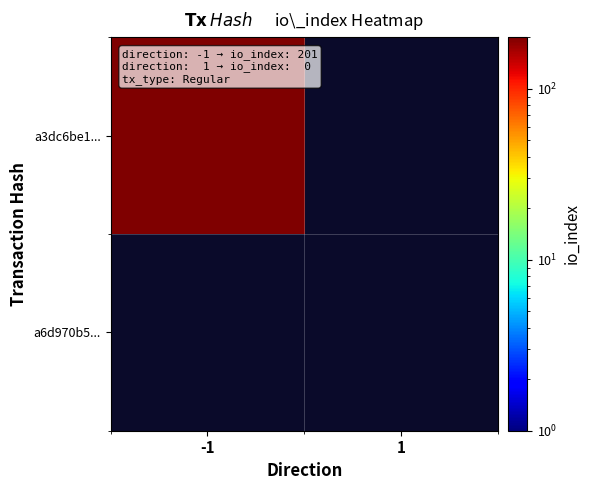

What is the difference between the a6d970b56a8fe0048615bfdf37622e43be323c9 values at direction and io_index?

1